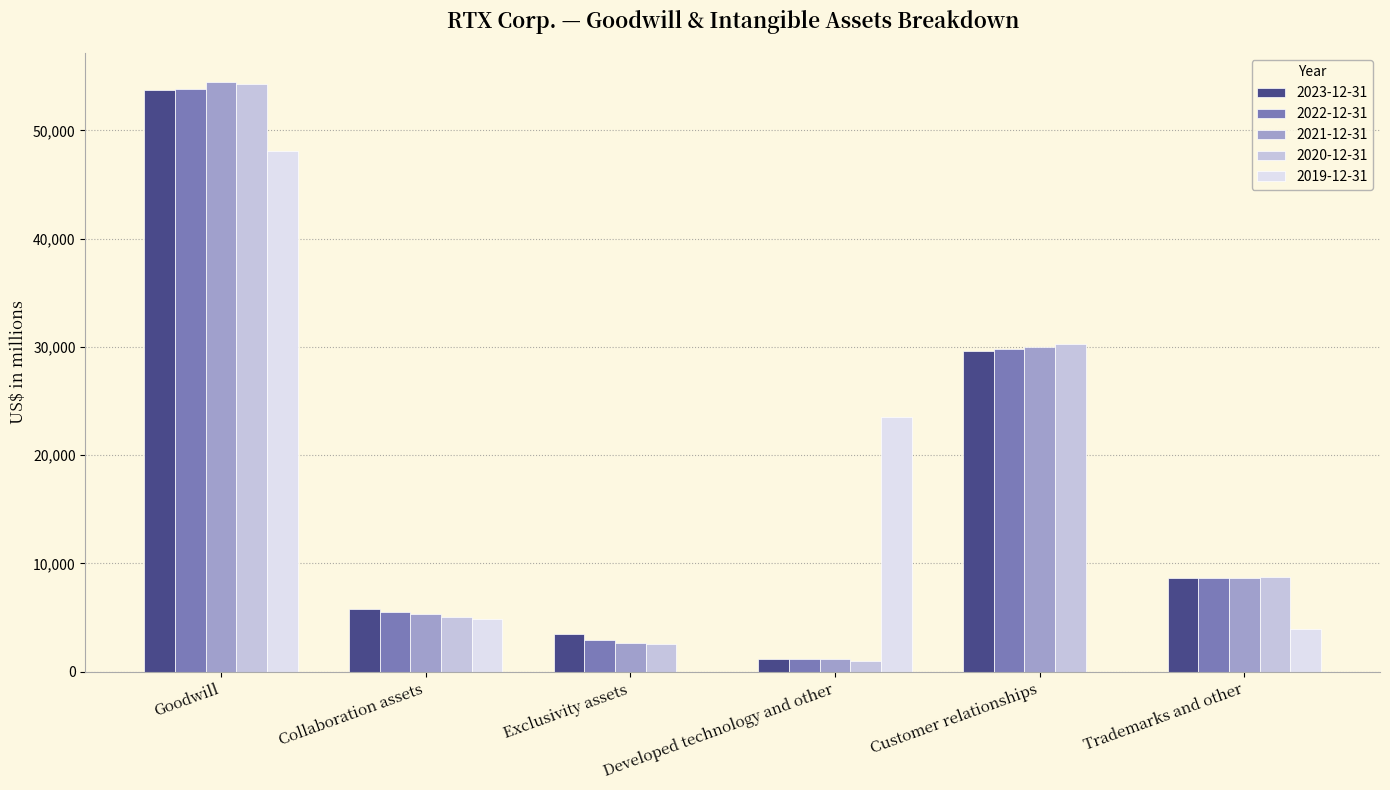

What is the spread (max minus min) of values at Collaboration assets?

948